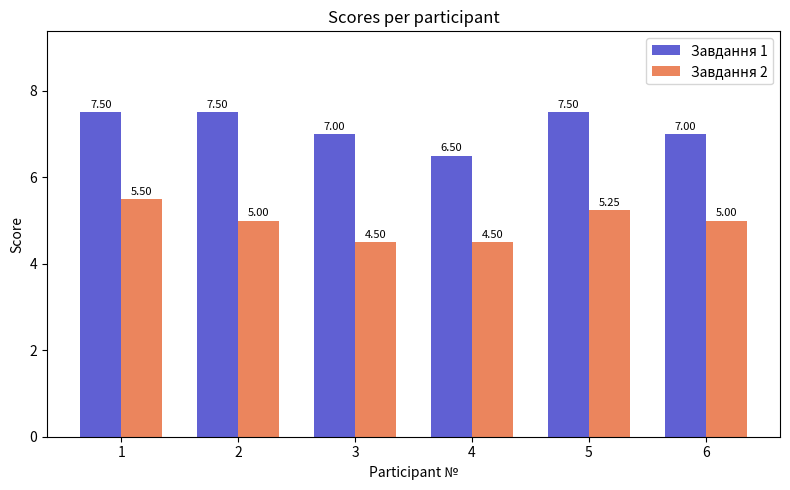

At 2, list the series in order from largest to smallest.

Завдання 1, Завдання 2